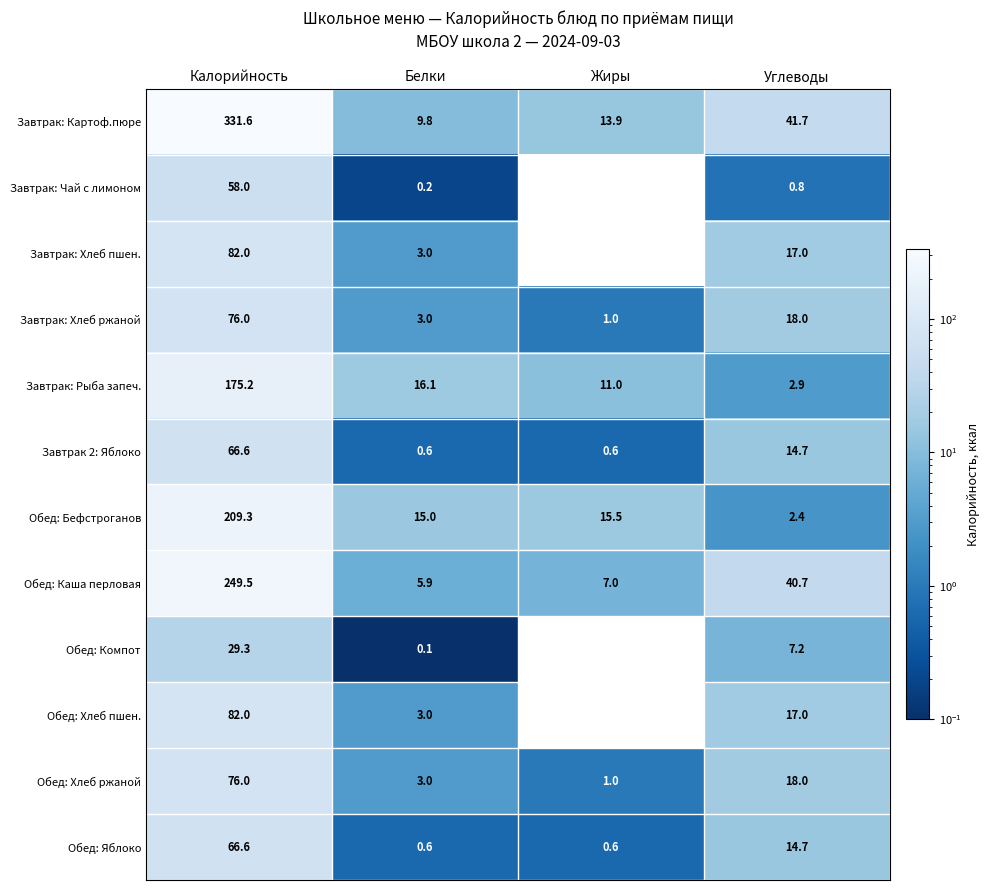

At which category does the chart reach its minimum across all series?

Жиры